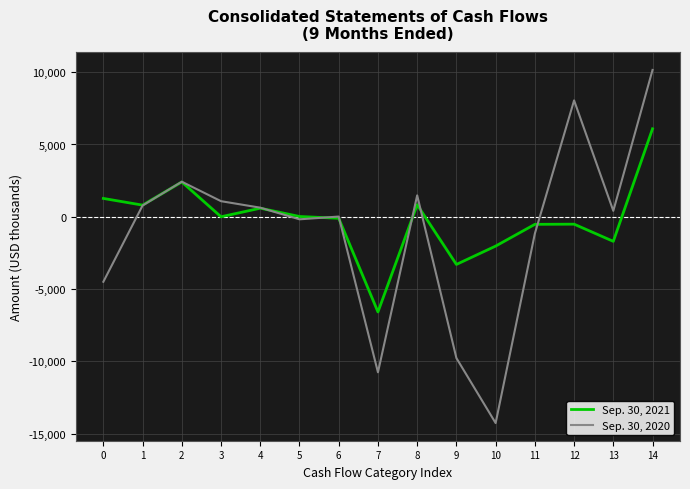

At which category is the sum across all series the highest?

14